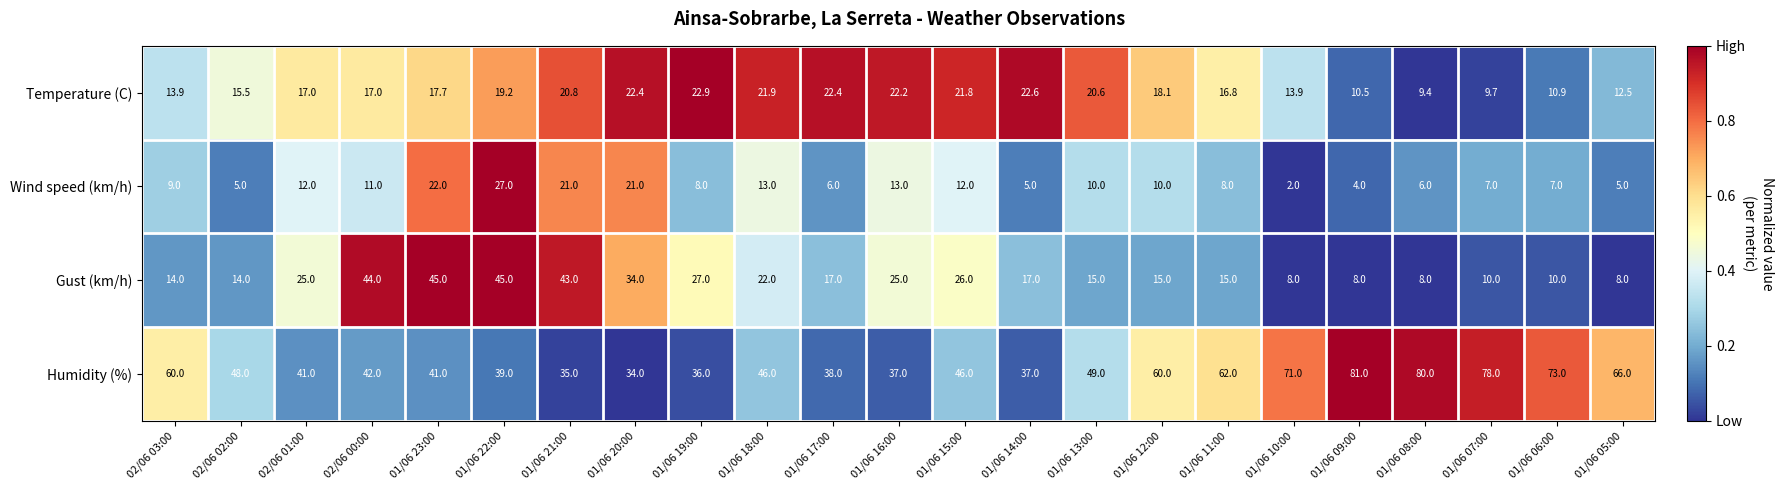

Which series has the largest total across all categories?

Humidity (%)